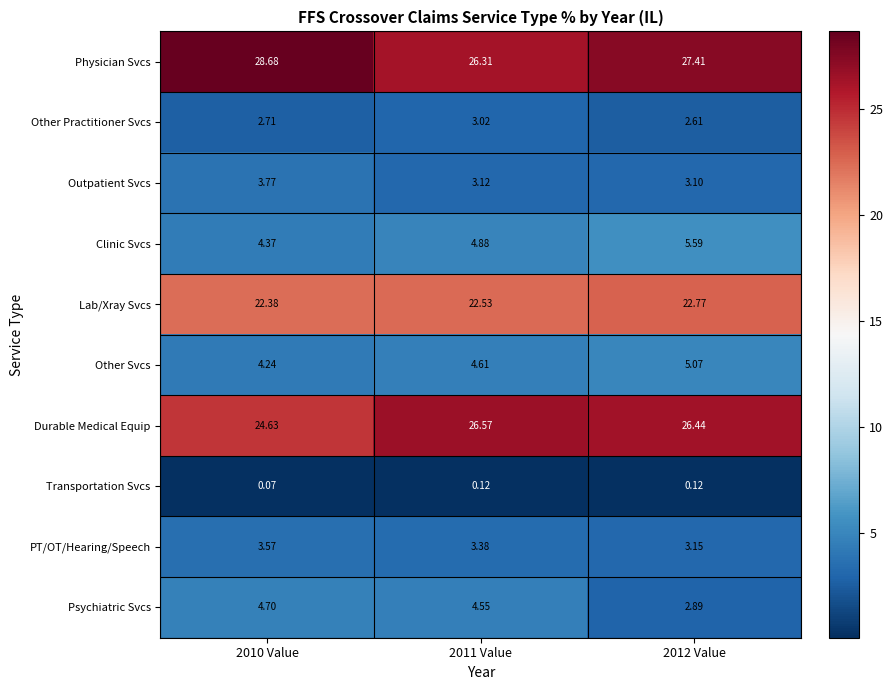

Which series has the largest total across all categories?

Physician Svcs